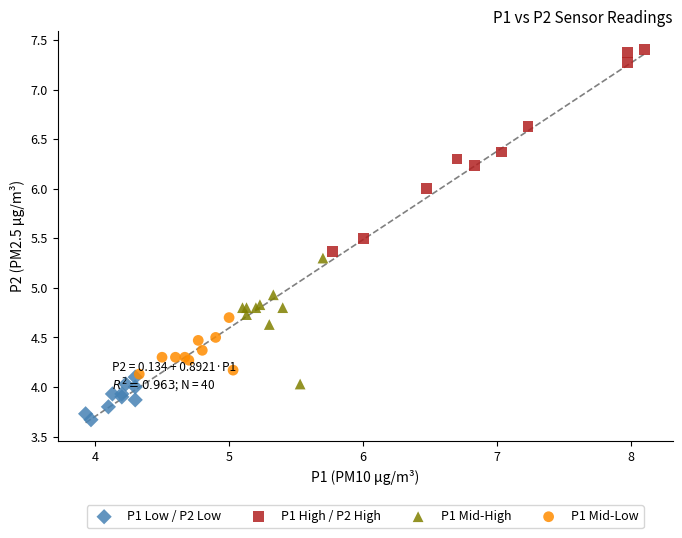

What are all the series names shown in the legend?

P1 Low / P2 Low, P1 High / P2 High, P1 Mid-High, P1 Mid-Low